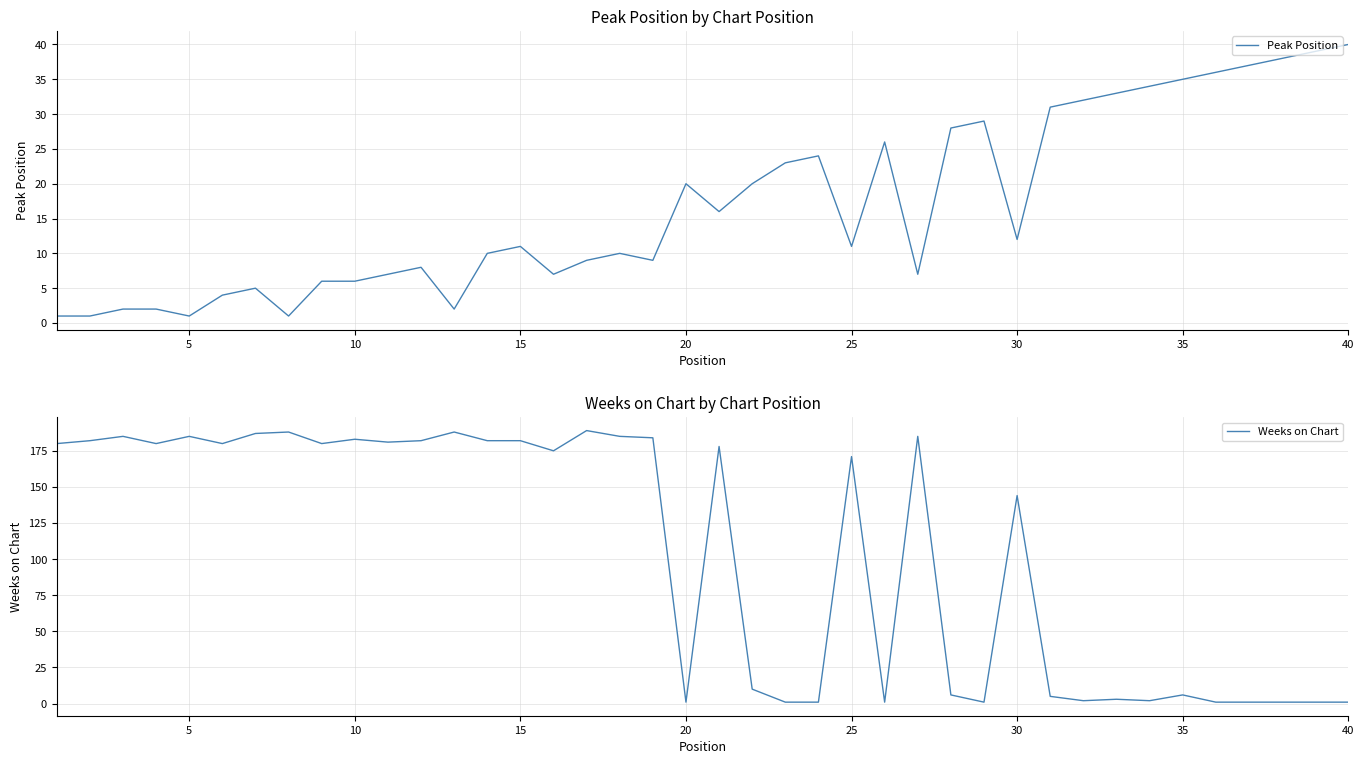

What is the highest value of the Weeks on Chart series?

189